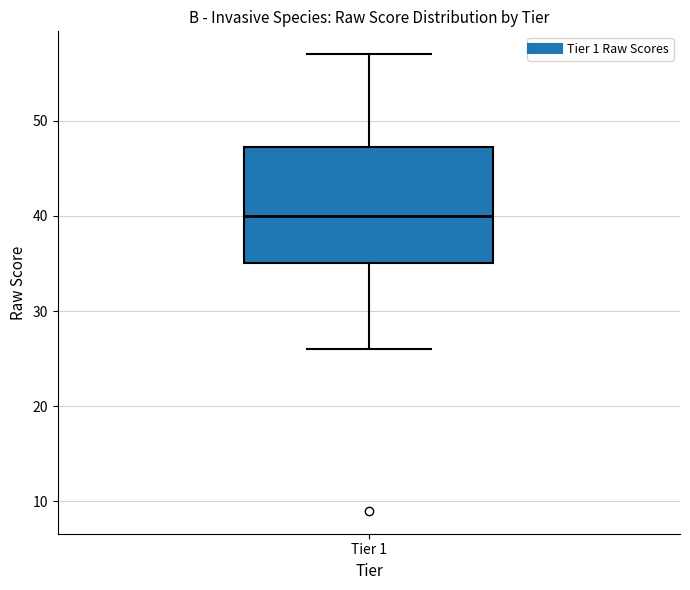

Transcribe this box plot: give where the median line is, the range the box spans, and where the two whiskers end, as read against the y-axis. The values are not printed on the chart, so give them approximately, as read against the axis.

median 40, box 35 to 47, whiskers 26 to 57